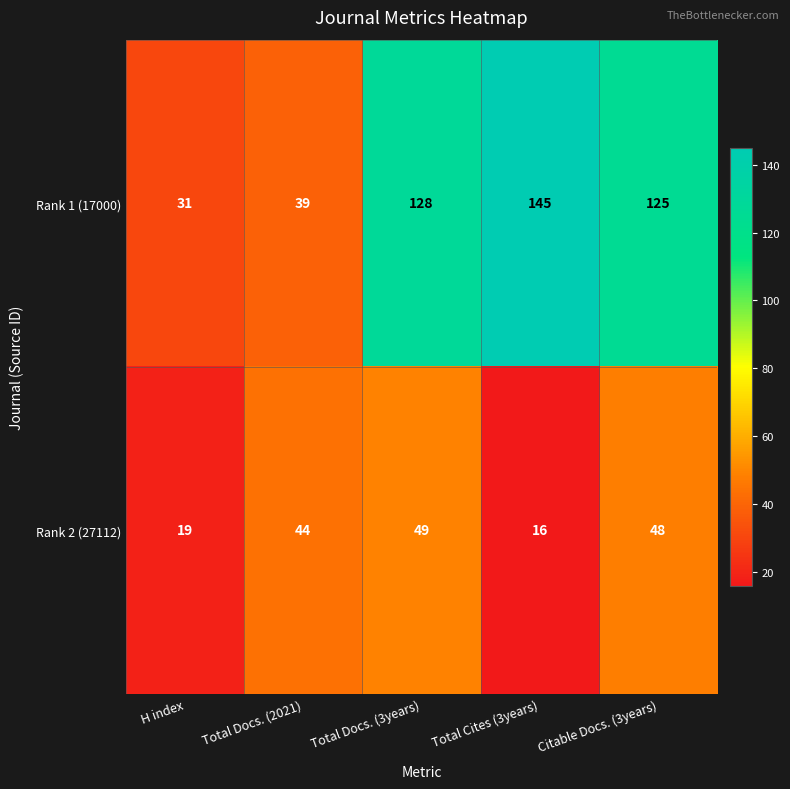

How many data points does each series have?

5